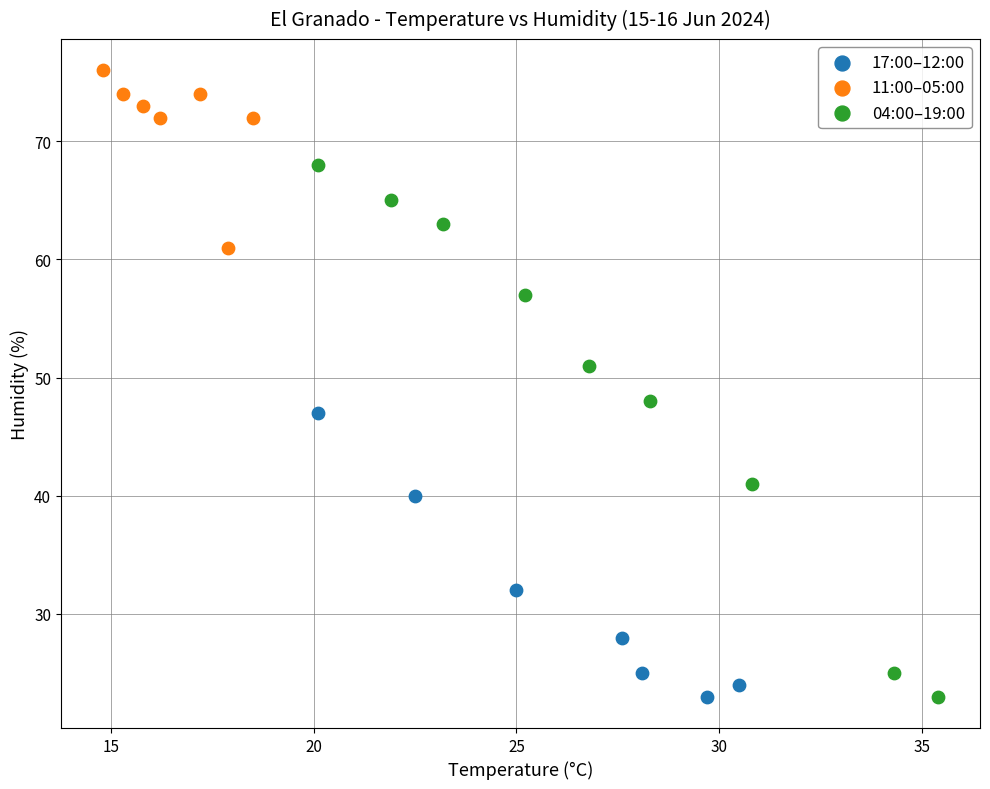

What are all the series names shown in the legend?

17:00–12:00, 11:00–05:00, 04:00–19:00